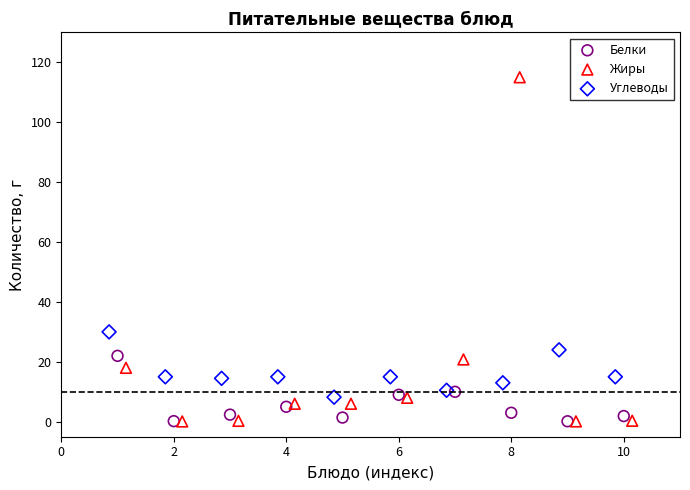

Which series has the widest spread of Y values?

Жиры